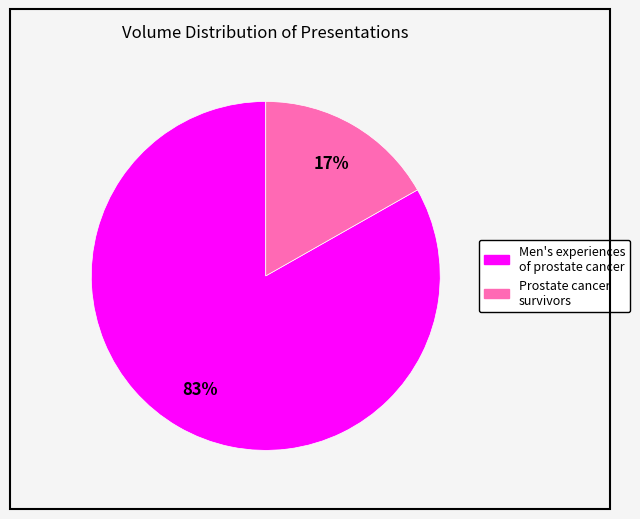

To the nearest percent, what is the average slice percentage?

50%